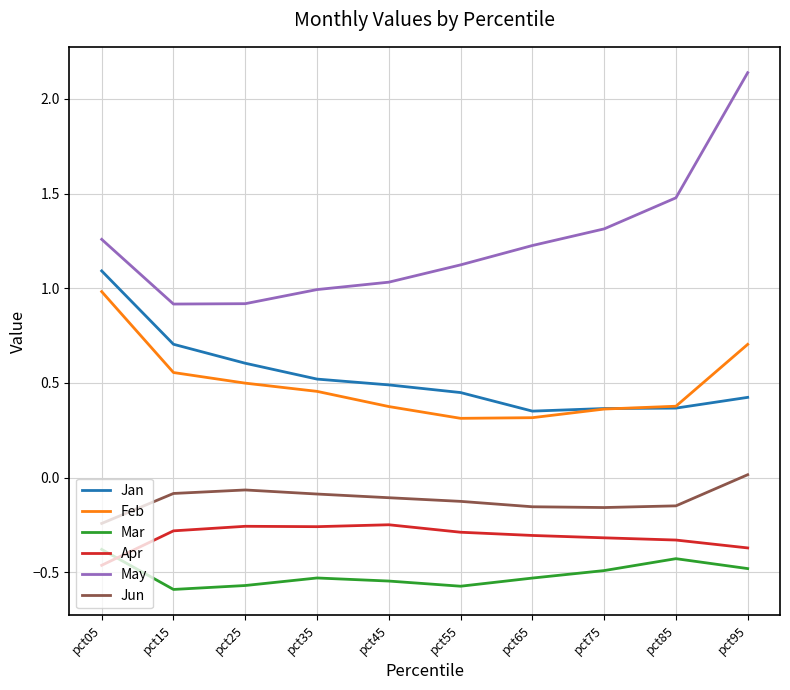

What is the total value across all series at pct75?

1.1